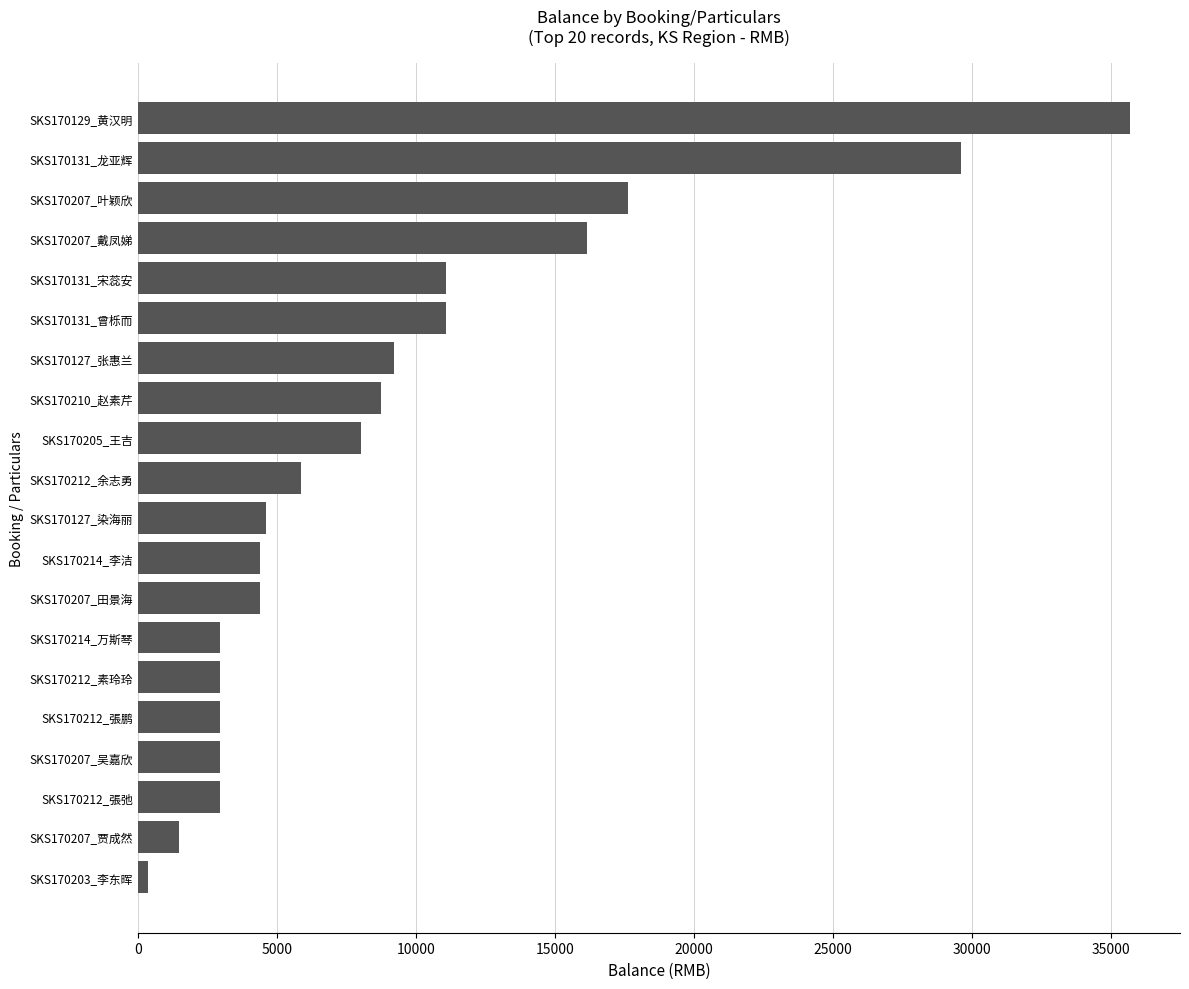

Where is the data nearest to the value 18035?

SKS170207_叶颖欣